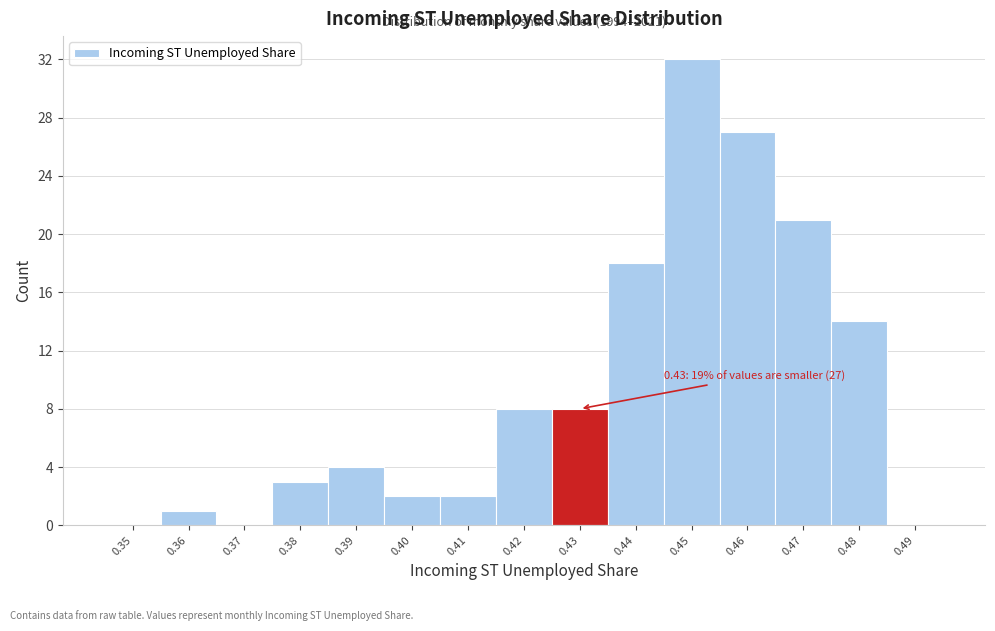

Reading left to right, what are all the values shown in this chart?

0.35=0	0.36=1	0.37=0	0.38=3	0.39=4	0.40=2	0.41=2	0.42=8	0.43=8	0.44=18	0.45=32	0.46=27	0.47=21	0.48=14	0.49=0